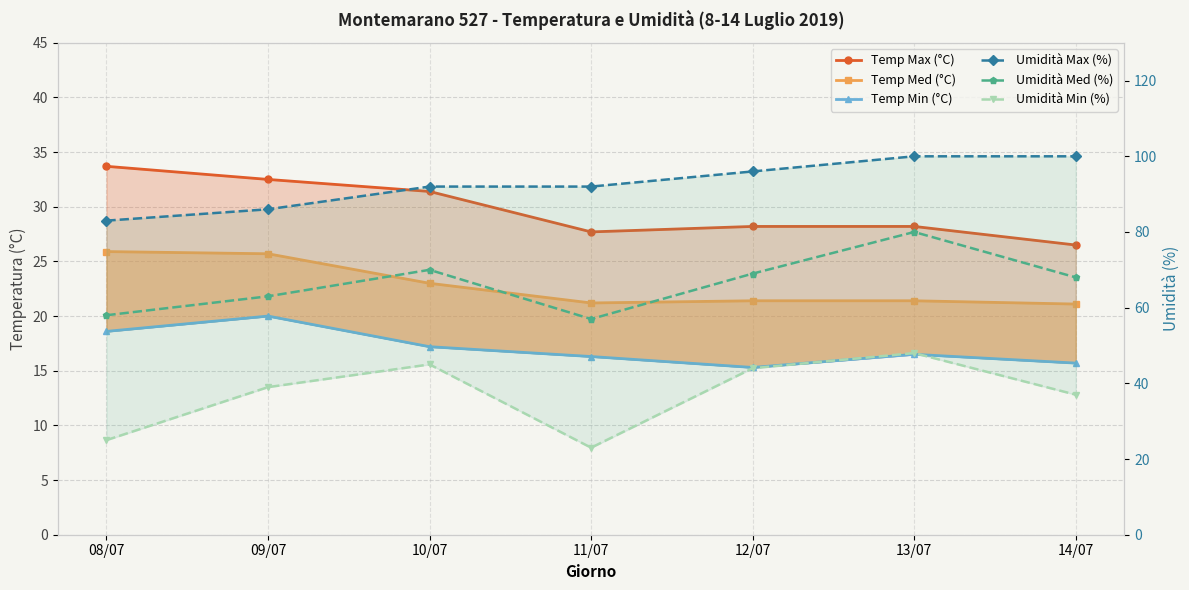

True or false: Umidità Max (%) has a value of 92.0 at 11/07.

True